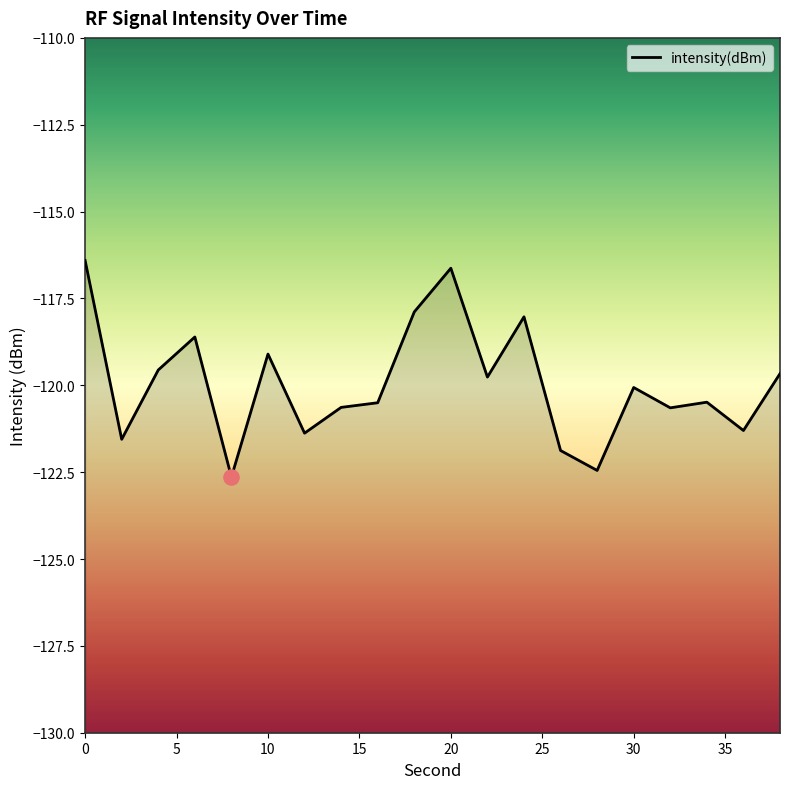

Which has a higher value, 38 or 10?

10